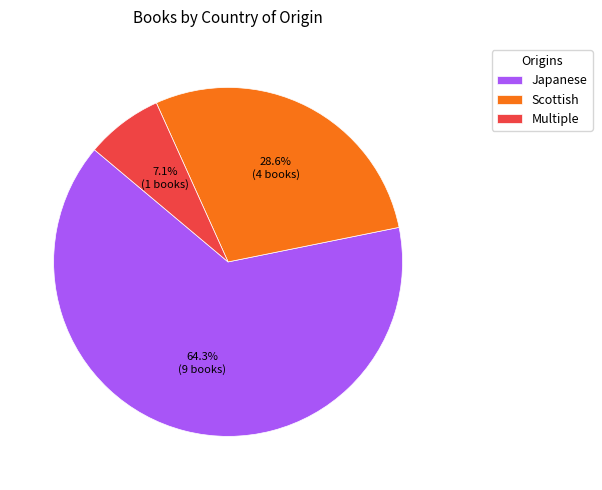

Which slice is the largest?

Japanese